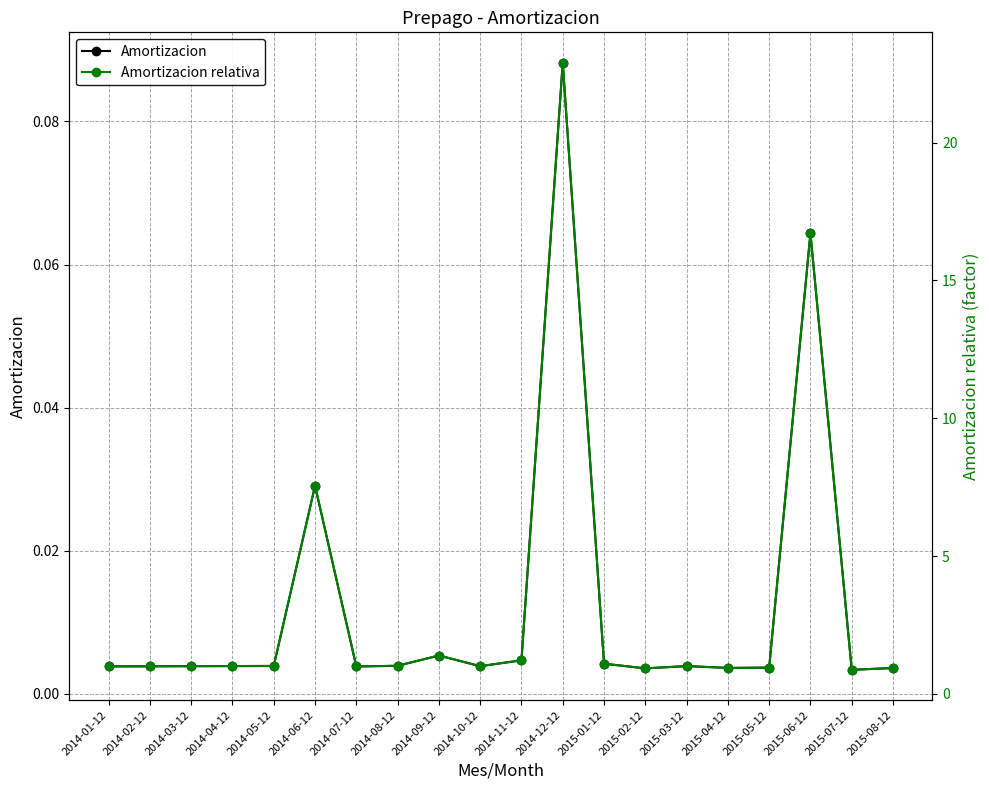

True or false: Amortizacion and Amortizacion relativa cross at least once.

False